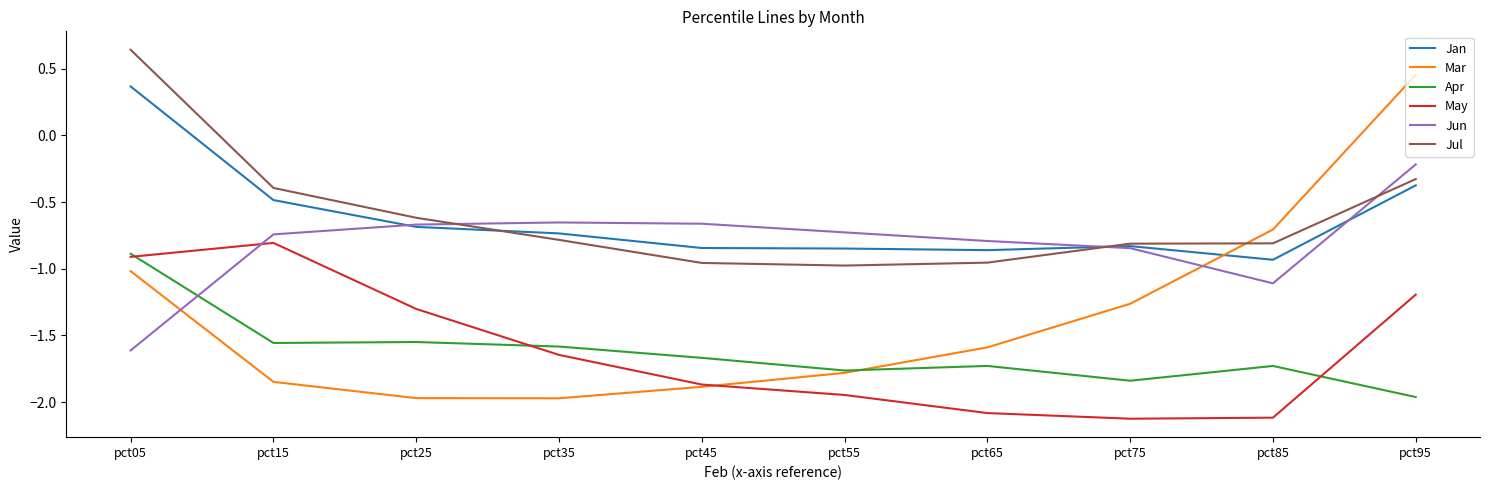

The Mar series shows -3.3 at pct15. True or false?

False